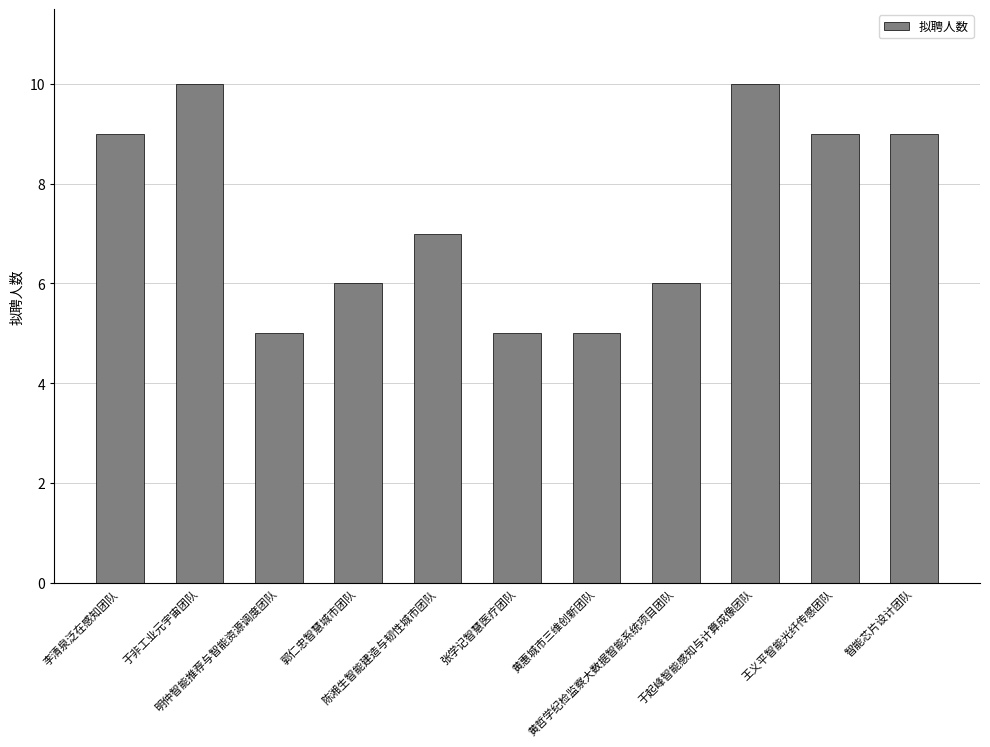

What is the label of the 3rd bar from the left?

明仲智能推荐与智能资源调度团队